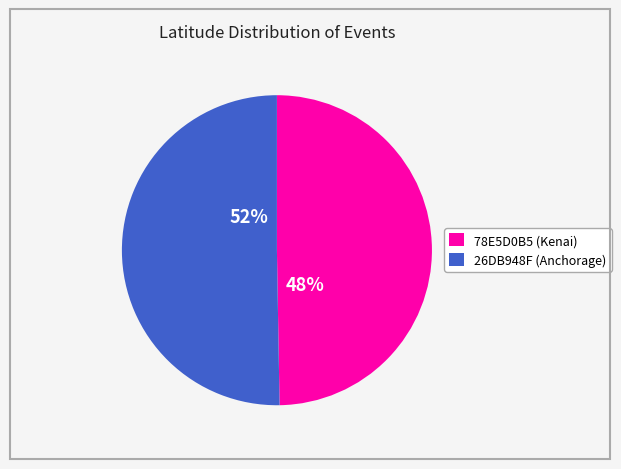

Which slice is the largest?

26DB948F (Anchorage)